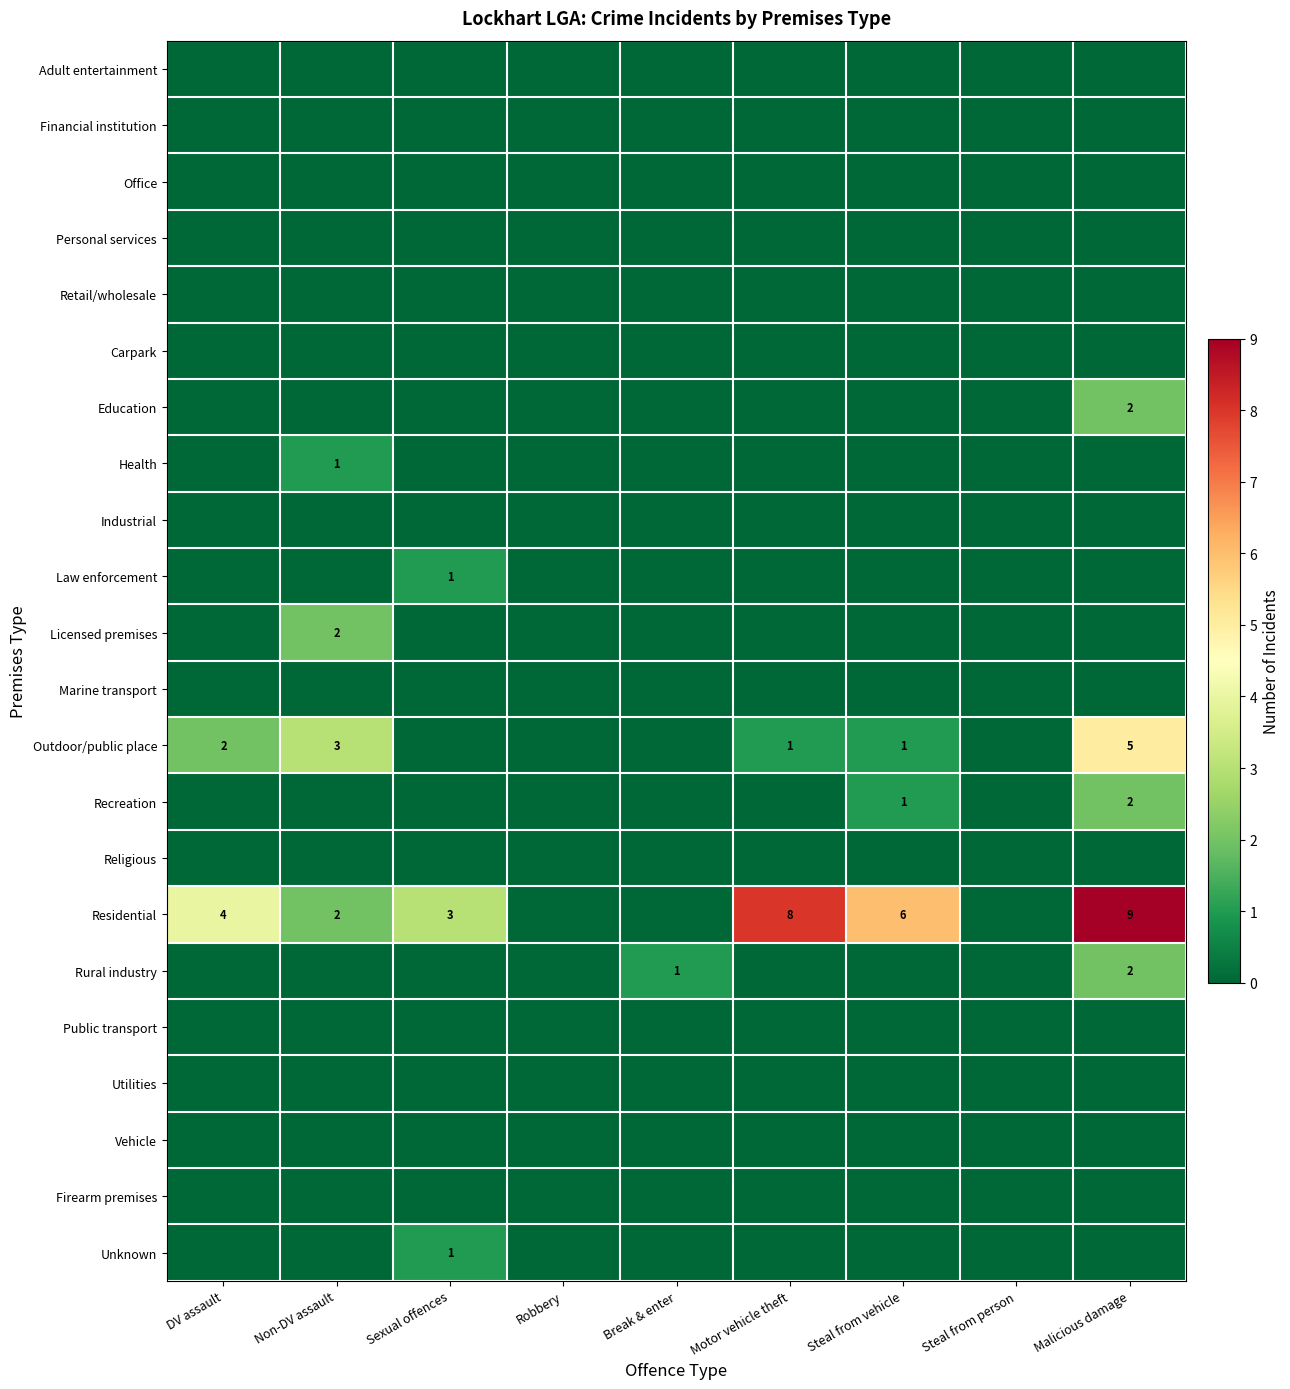

What is the total value across all series at Sexual offences?

5